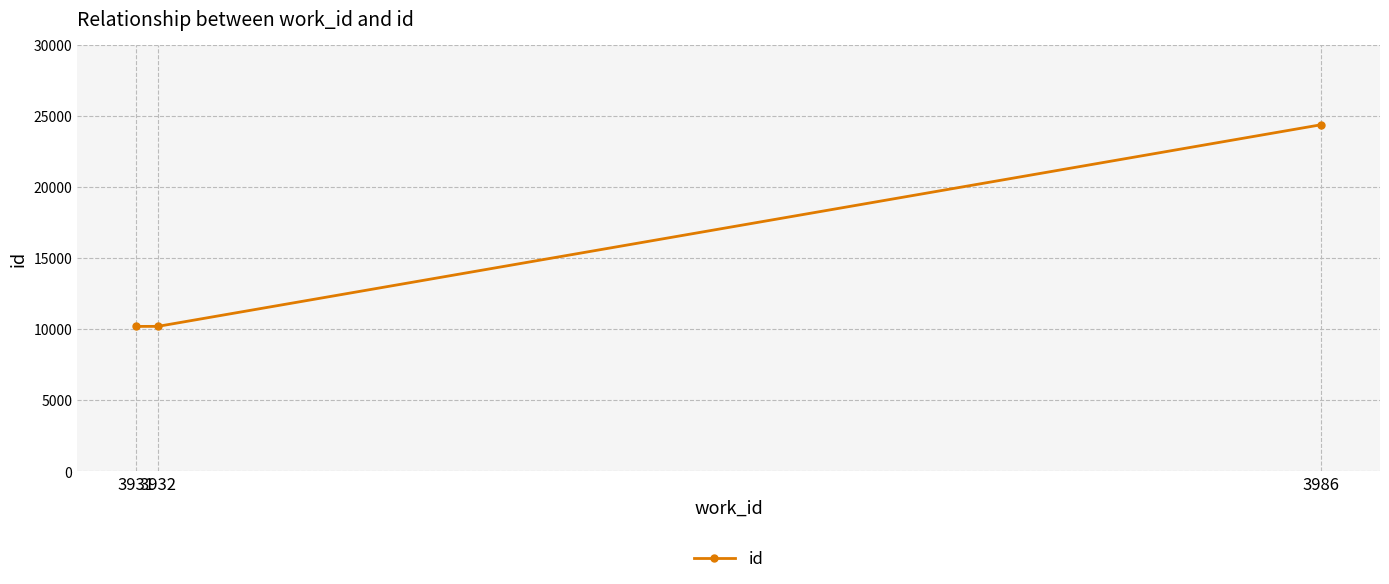

Approximately how many times larger is the value at 3931 compared to 3932?

1.0